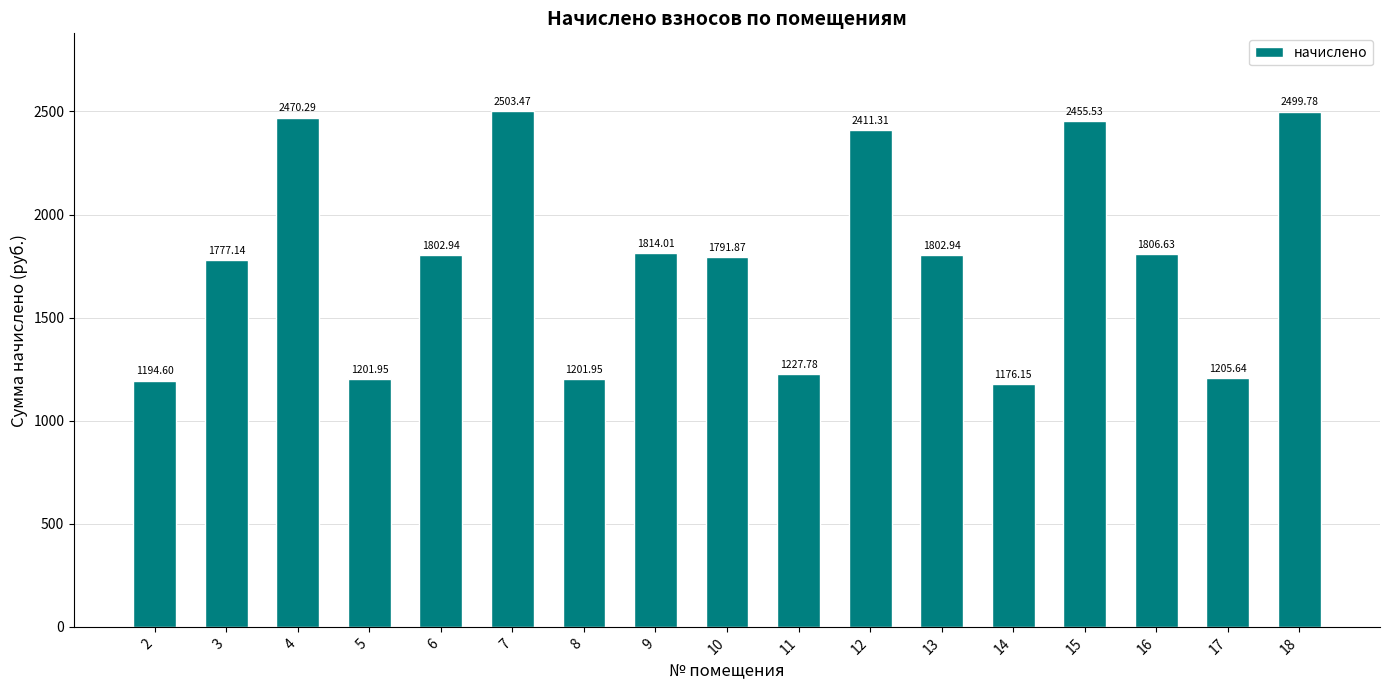

What is the change in value from 10 to 12?

+619.4